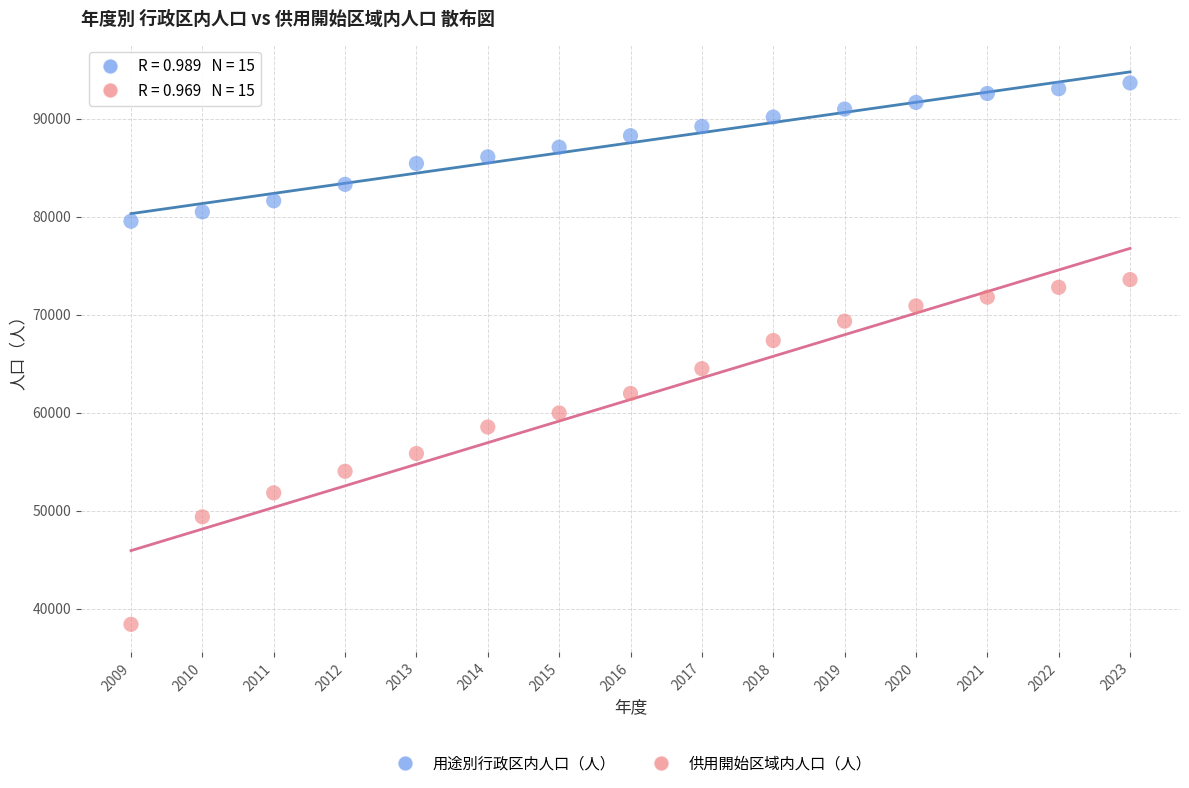

Which series reaches the maximum Y coordinate?

用途別行政区内人口（人）